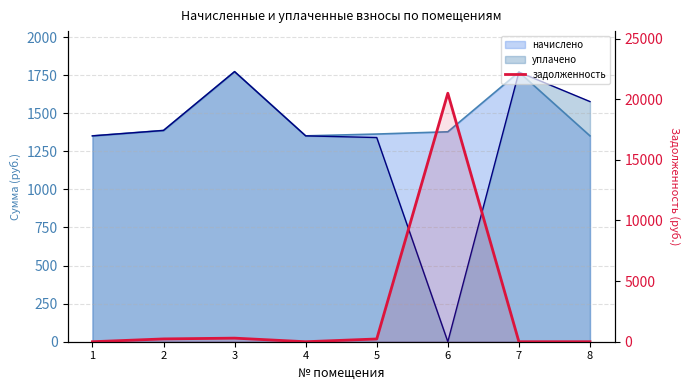

What is the sum of the values at 8 and 5?

227.2